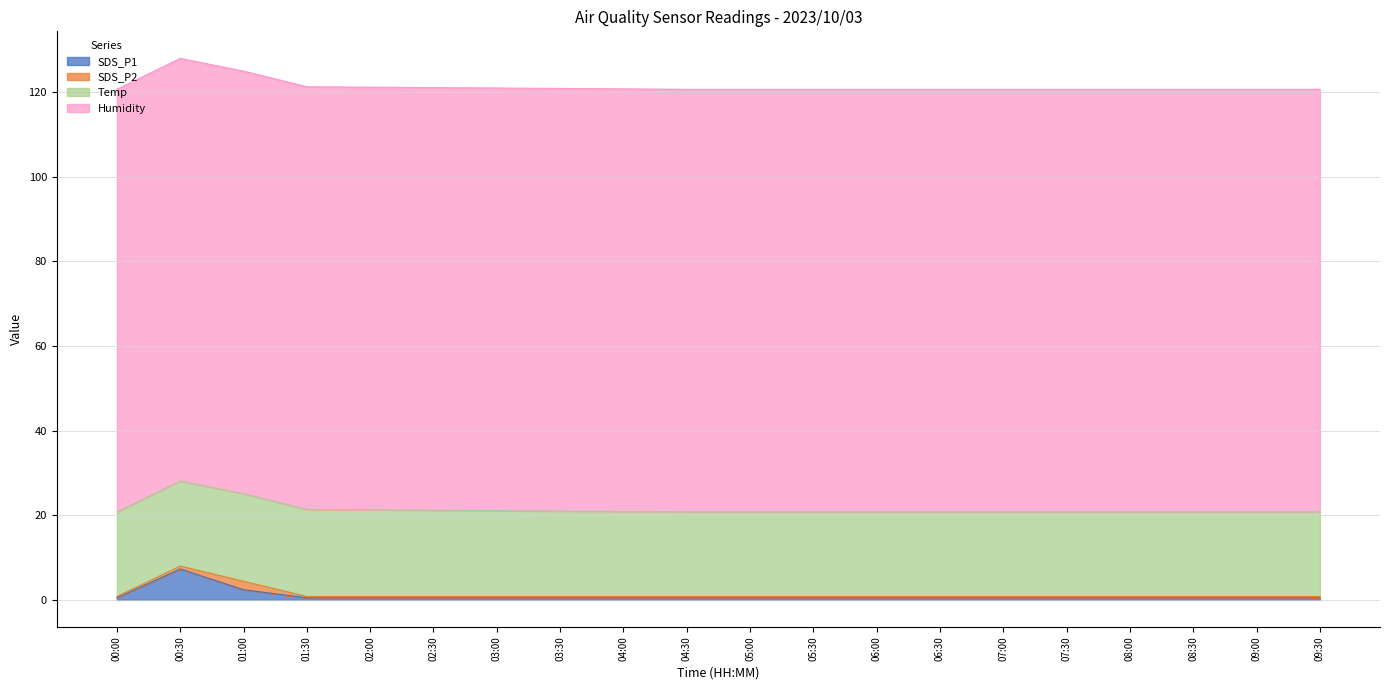

True or false: Humidity has a value of 144.9 at 02:00.

False